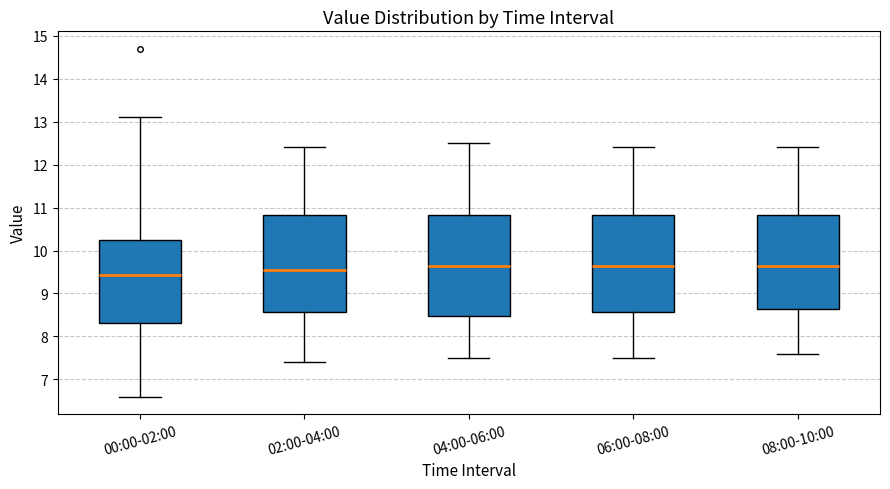

Reading left to right, read every box against the y-axis: the position of its median line, the range the box covers, and the ends of its whiskers. The values are not printed on the chart, so give them approximately, as read against the axis.

00:00-02:00: median 9.4, box 8.3 to 10.3, whiskers 6.6 to 13.1
02:00-04:00: median 9.6, box 8.6 to 10.8, whiskers 7.4 to 12.4
04:00-06:00: median 9.7, box 8.5 to 10.8, whiskers 7.5 to 12.5
06:00-08:00: median 9.7, box 8.6 to 10.8, whiskers 7.5 to 12.4
08:00-10:00: median 9.7, box 8.7 to 10.8, whiskers 7.6 to 12.4